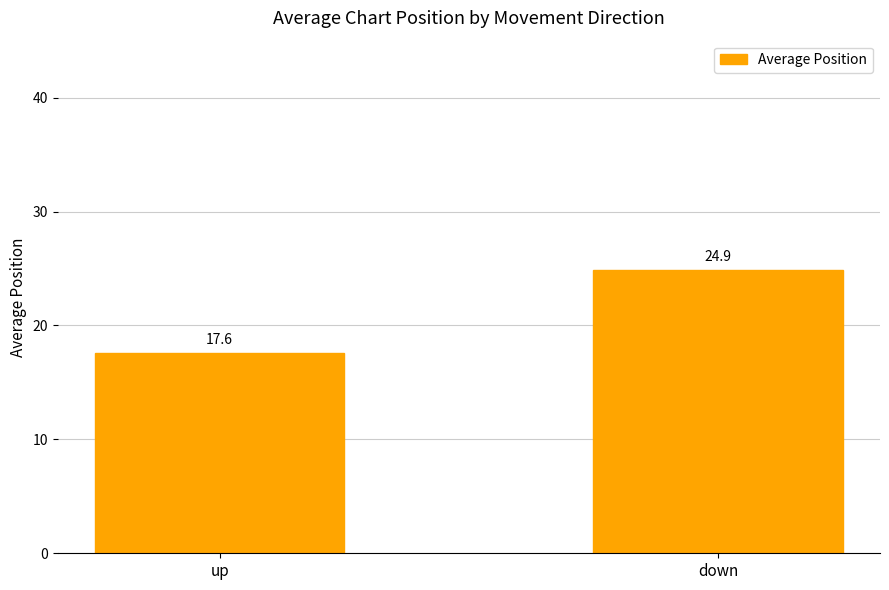

Reading left to right, transcribe all the data shown in this chart.

17.6	24.9